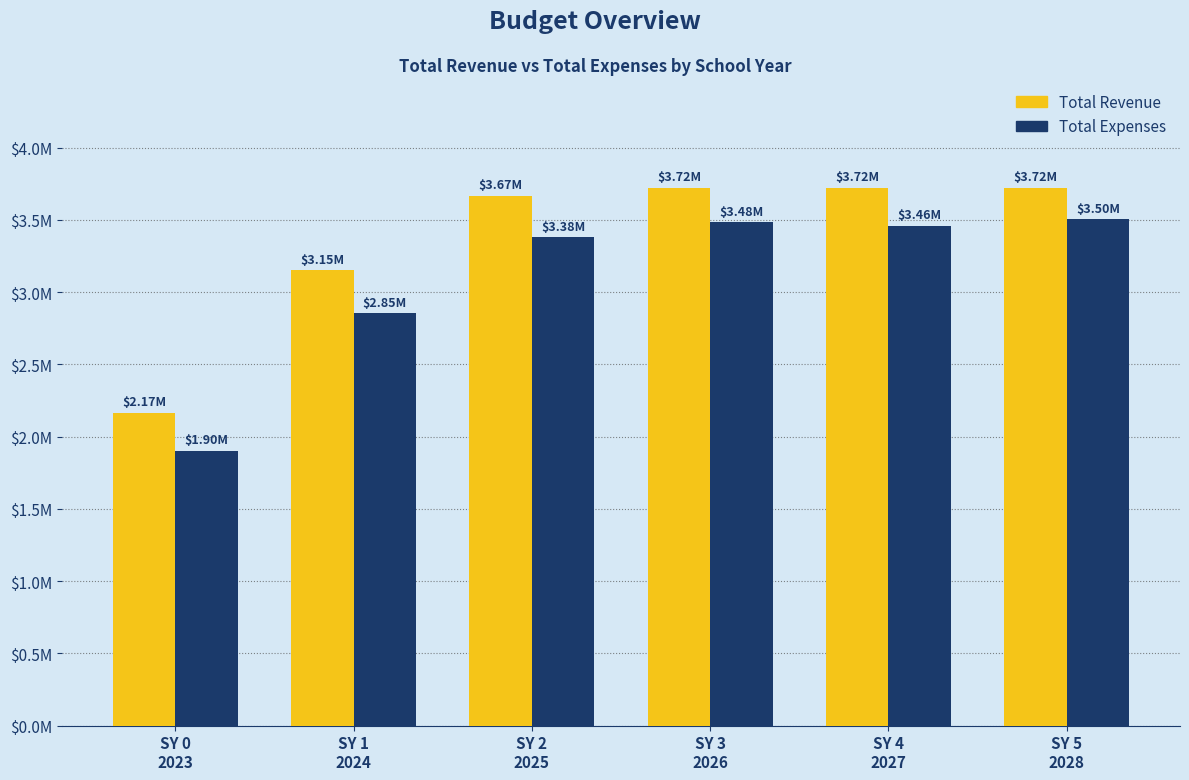

The Total Expenses series shows 1903677.9 at SY 0
2023. True or false?

True